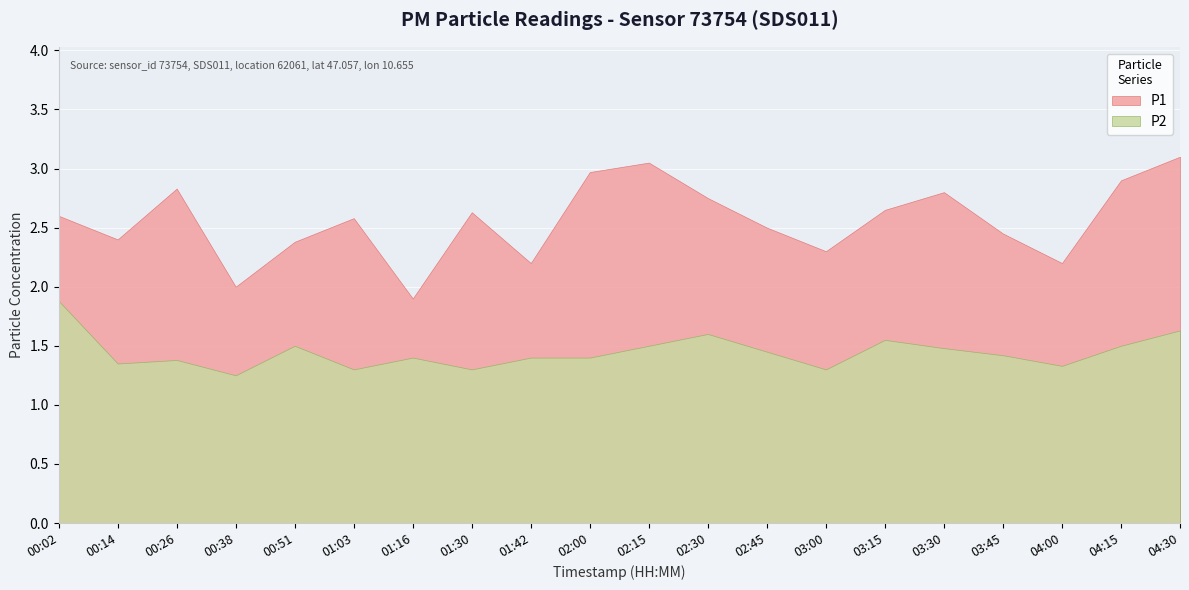

Between 03:15 and 03:45, which is larger?

03:15